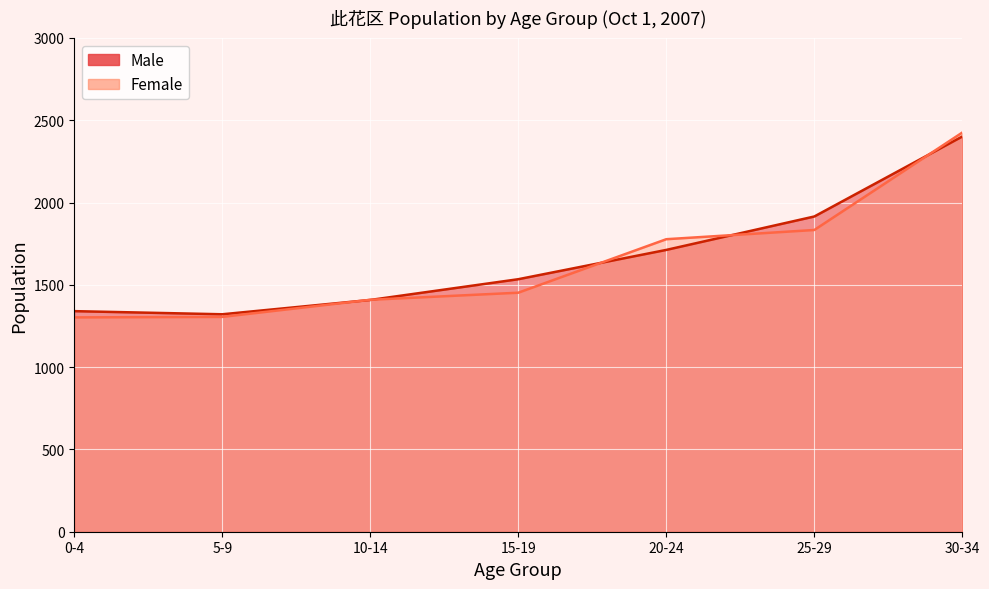

Rank the series by their maximum value, from highest to lowest.

Female, Male